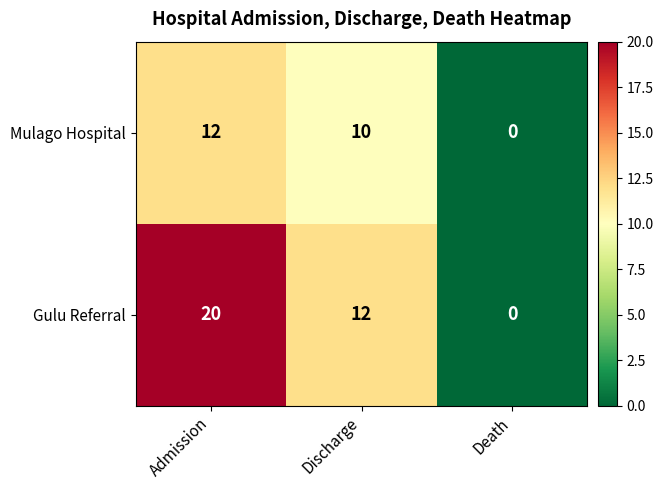

The value of Gulu Referral at Admission is 28. True or false?

False